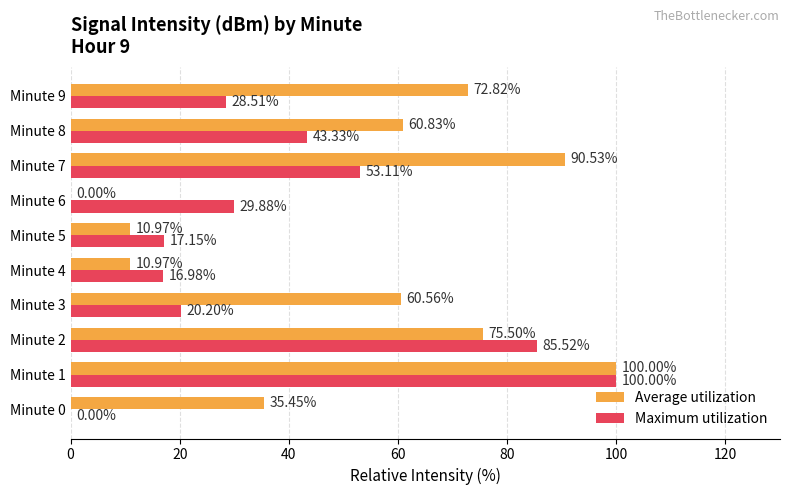

At which label is Average utilization closest to 50?

Minute 3